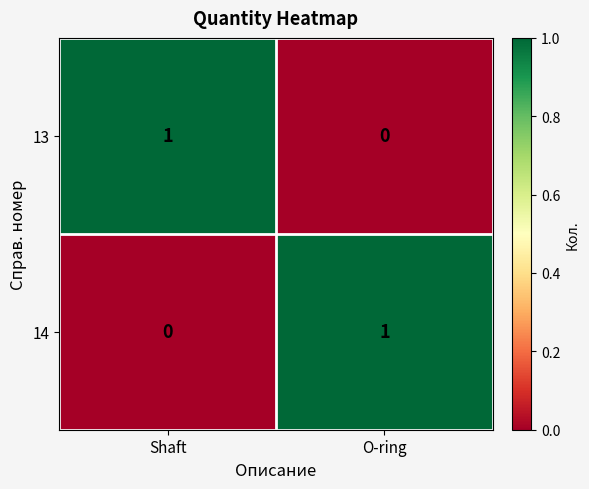

What is the total value across all series at O-ring?

1